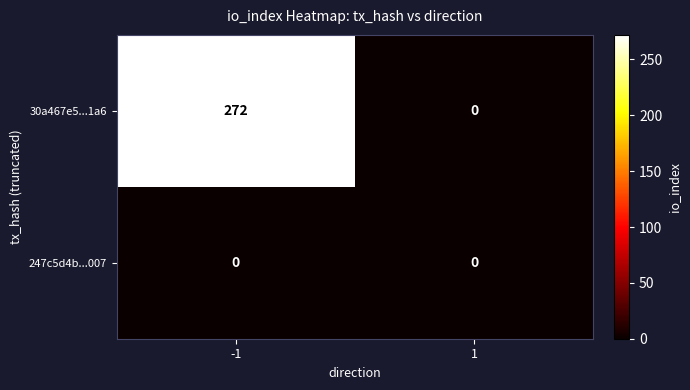

Rank the series by their average value, from highest to lowest.

30a467e5...1a6, 247c5d4b...007